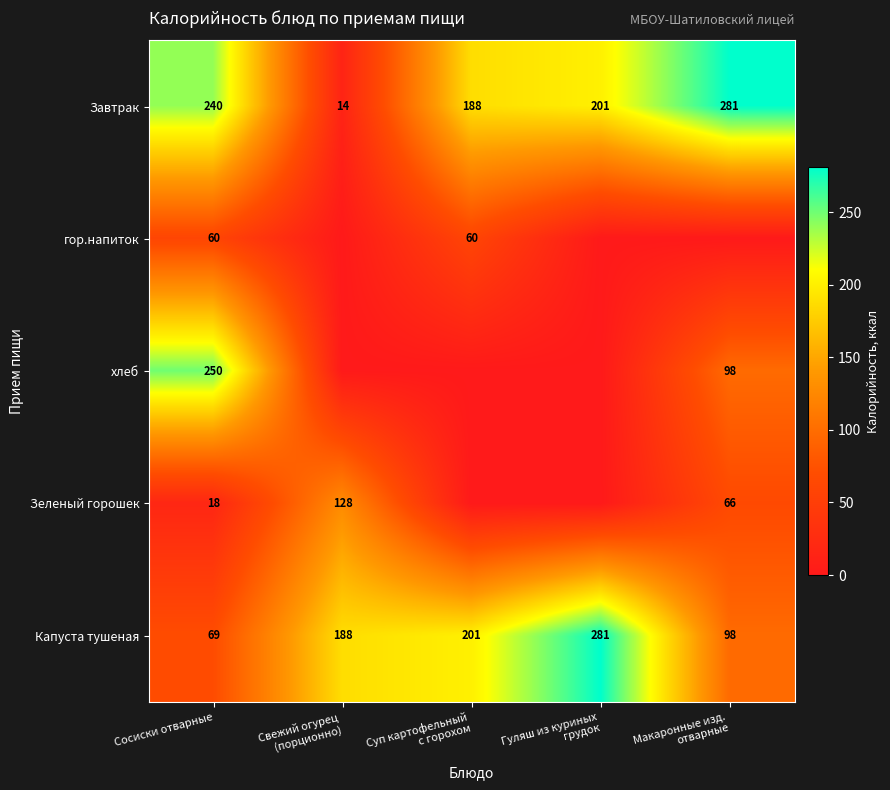

What is the highest value of the Завтрак series?

281